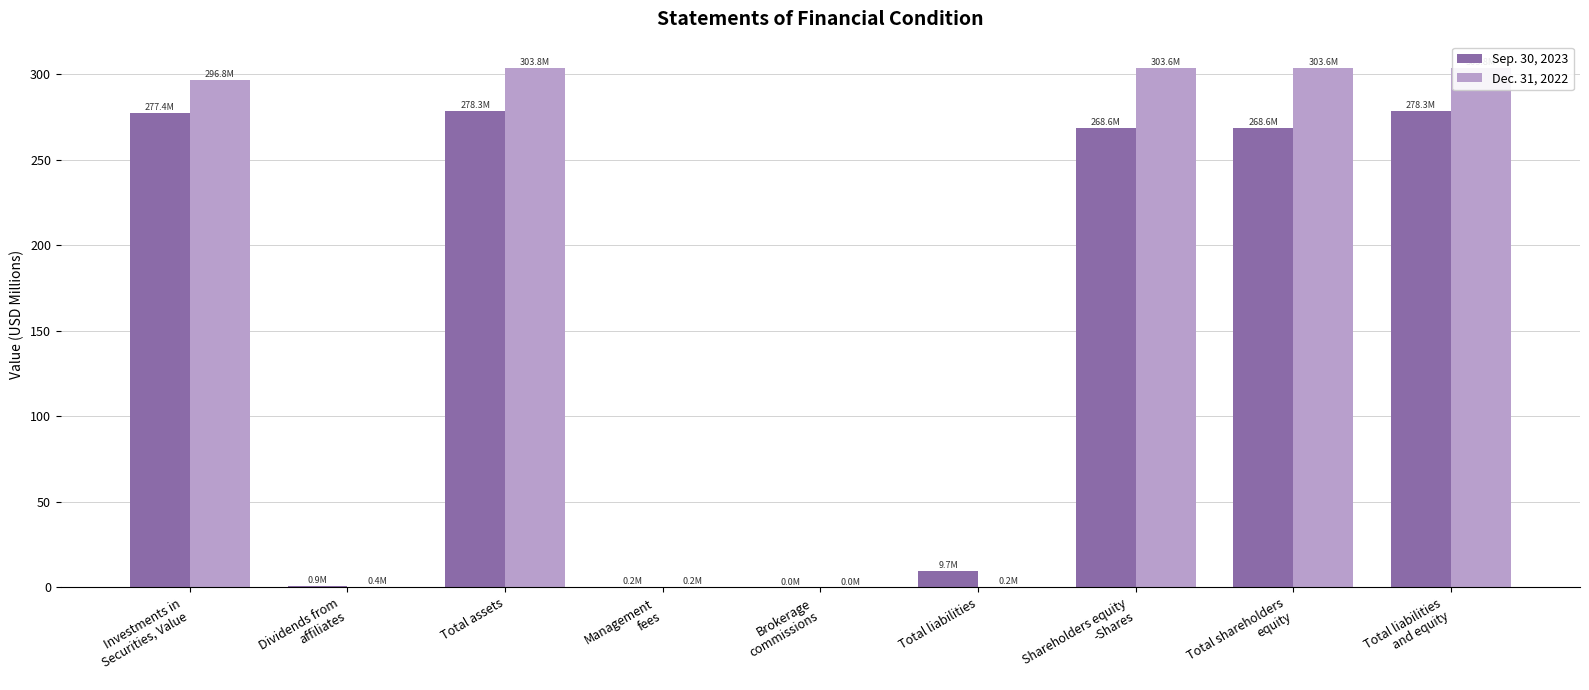

What is the value of the Dec. 31, 2022 bar at the 7th from the left?

303.6